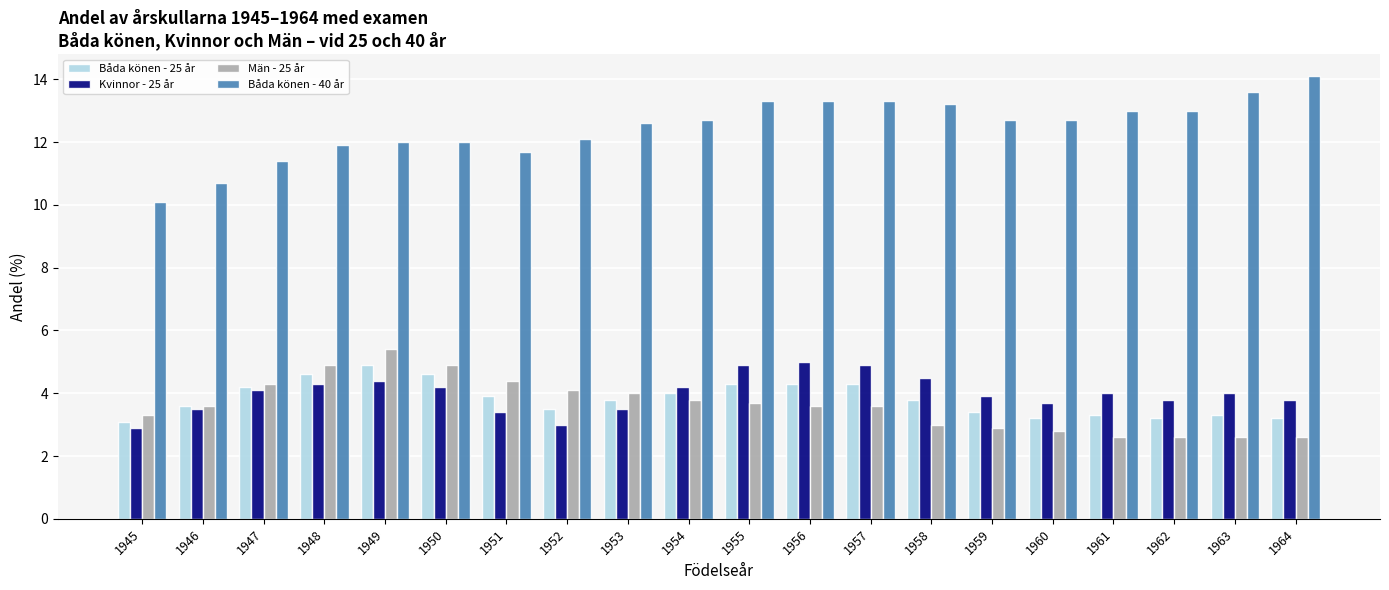

What is the sum of the Båda könen - 40 år values at 1957 and 1949?

25.3